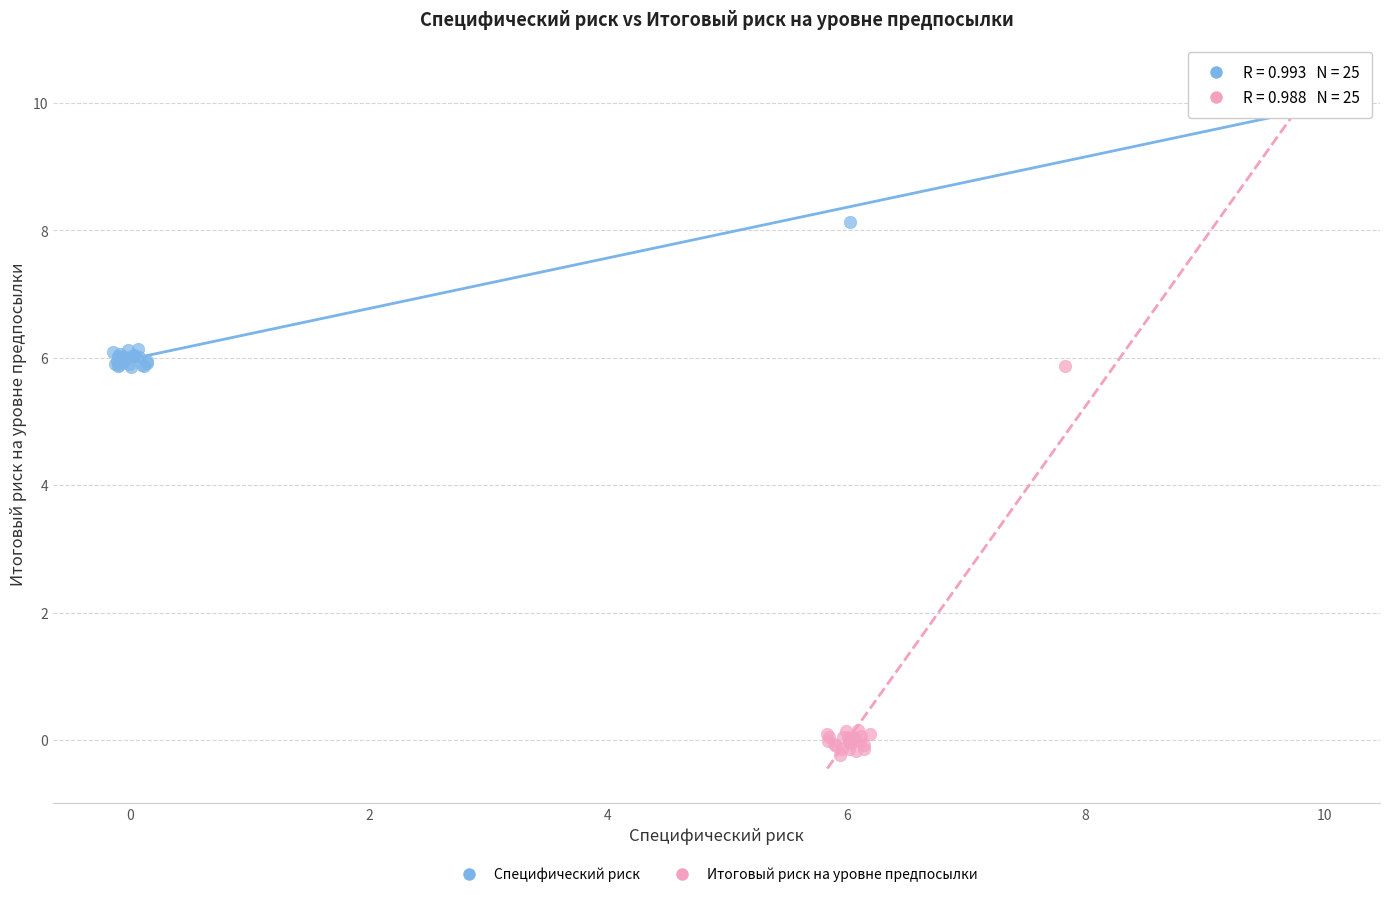

Which series has the largest Y range (max minus min)?

Итоговый риск на уровне предпосылки